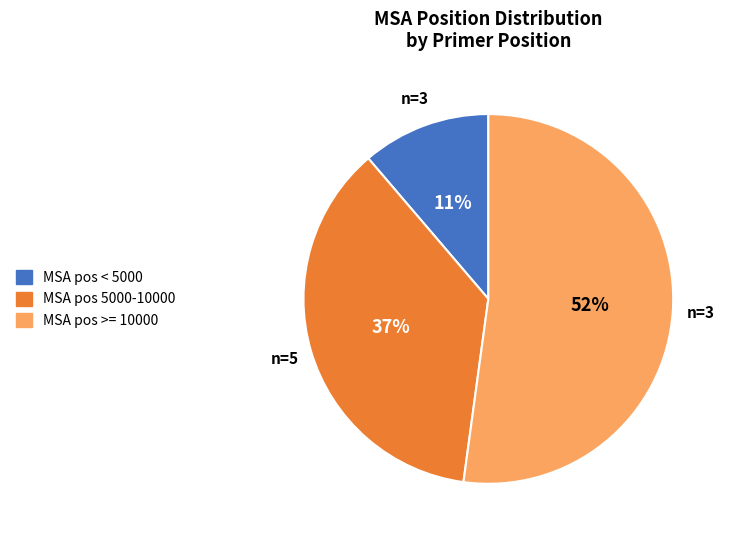

Does any single category account for the majority?

Yes